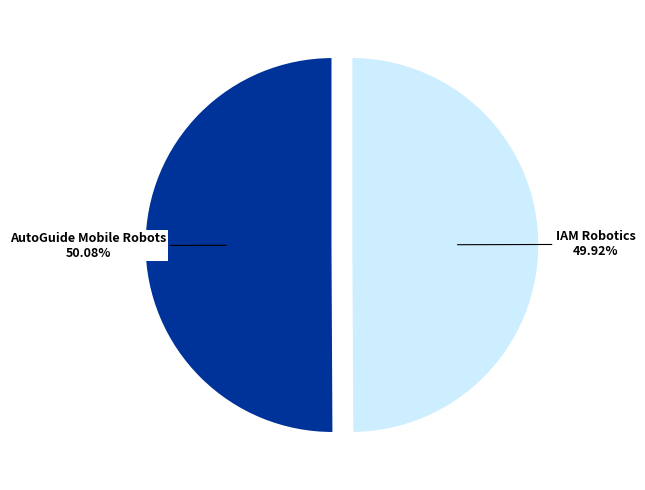

How much of the chart is everything except IAM Robotics?

50.1%